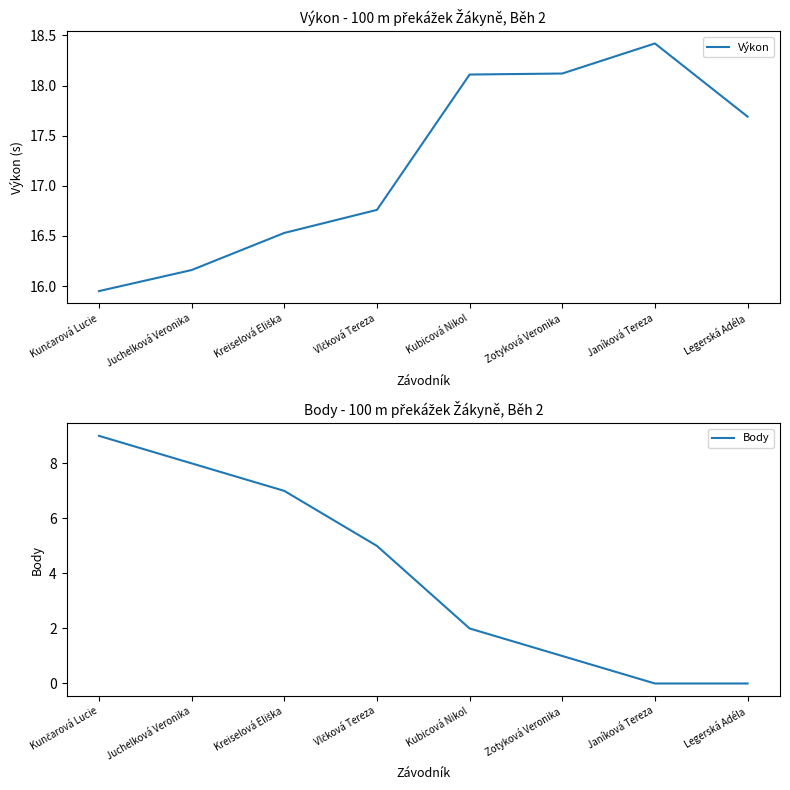

True or false: Body has a value of 1.9 at Juchelková Veronika.

False